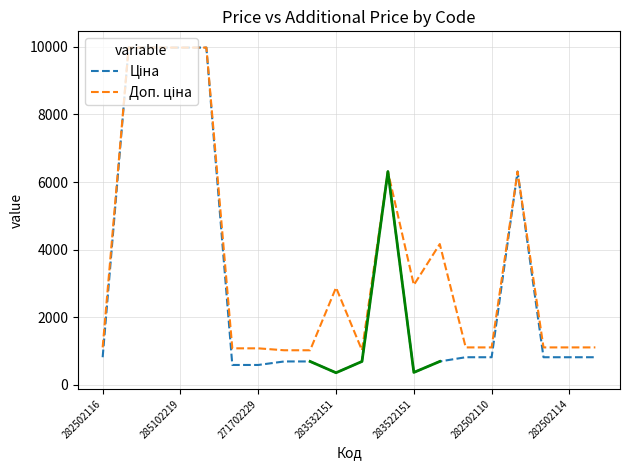

Rank the series at 16 from lowest to highest value.

Ціна, Доп. ціна